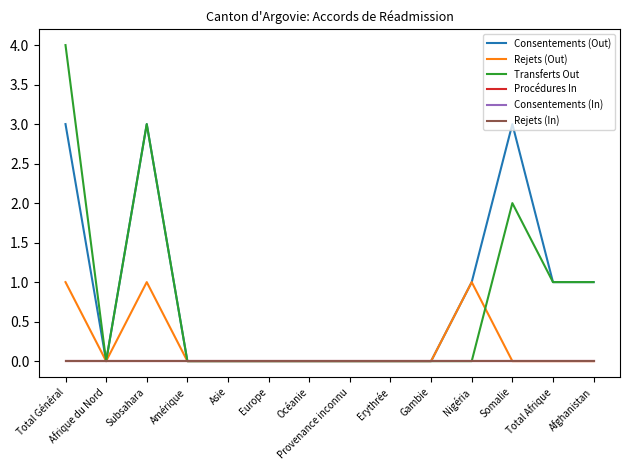

Does the chart display data point markers on the line(s)?

No